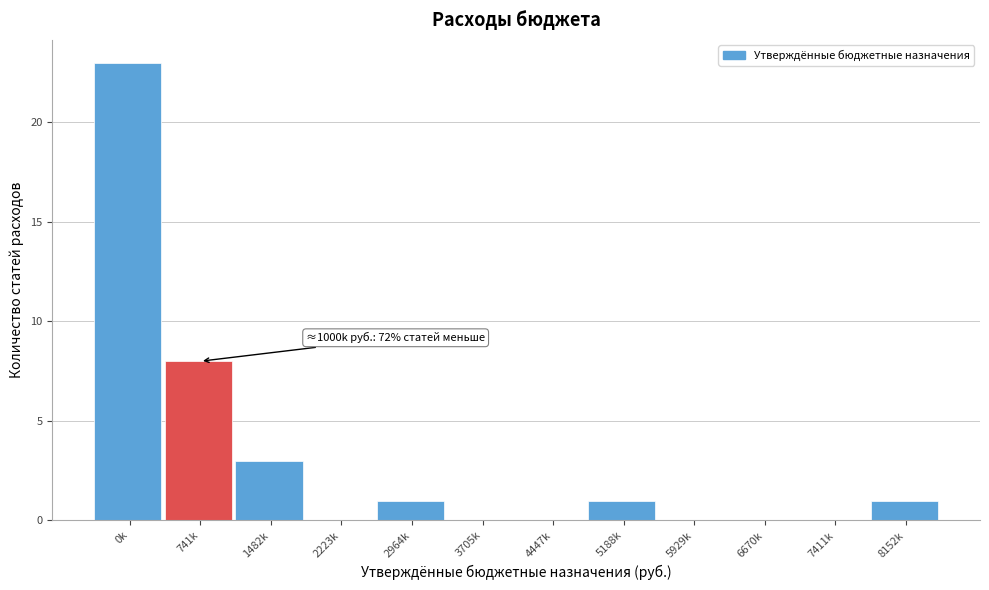

Reading right to left, list all the values displayed in this chart.

8152k=1	7411k=0	6670k=0	5929k=0	5188k=1	4447k=0	3705k=0	2964k=1	2223k=0	1482k=3	741k=8	0k=23